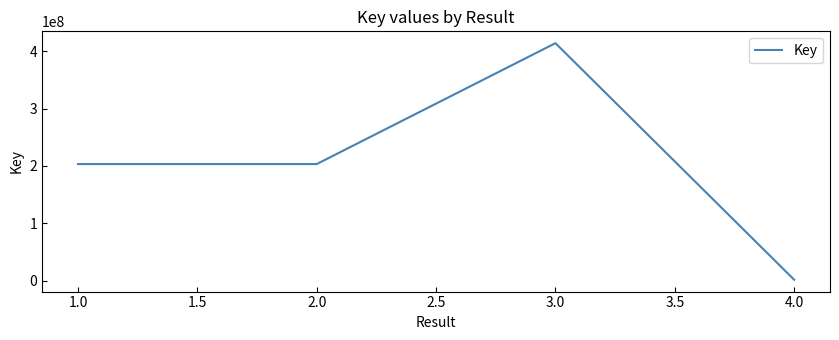

Is this an area chart (filled region under the line)?

No